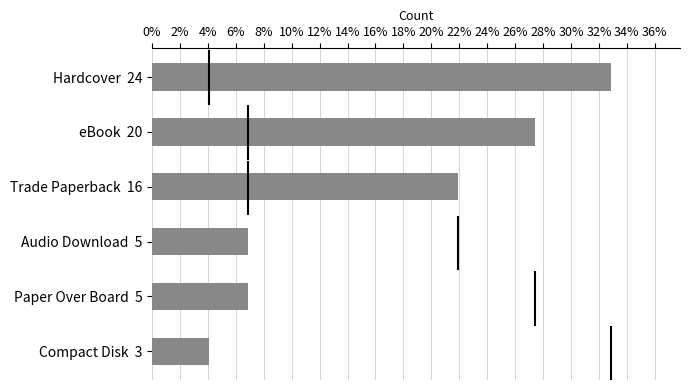

True or false: the data shows 4.1 at Compact Disk  3.

True